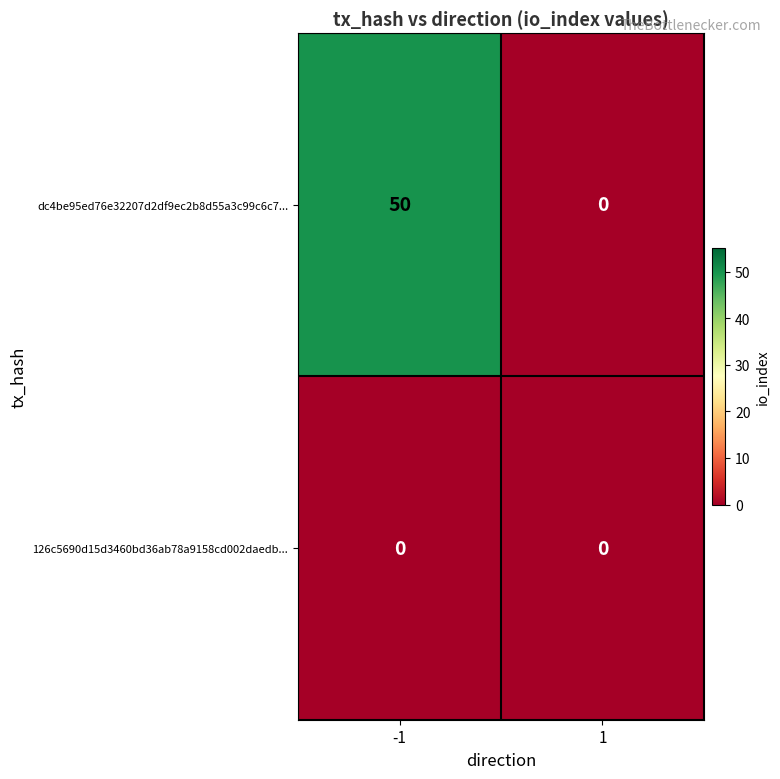

Which series has the largest total across all categories?

dc4be95ed76e32207d2df9ec2b8d55a3c99c6c7...